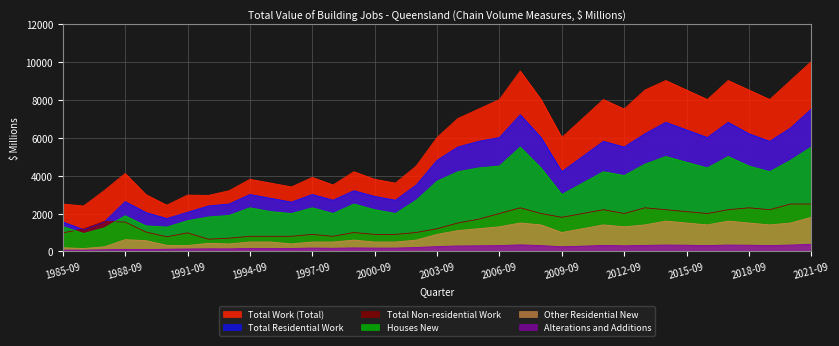

At how many categories does at least one series exceed 1535?

37